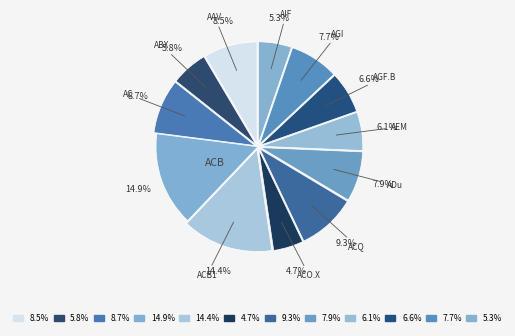

Count the number of slices in the pie.

12